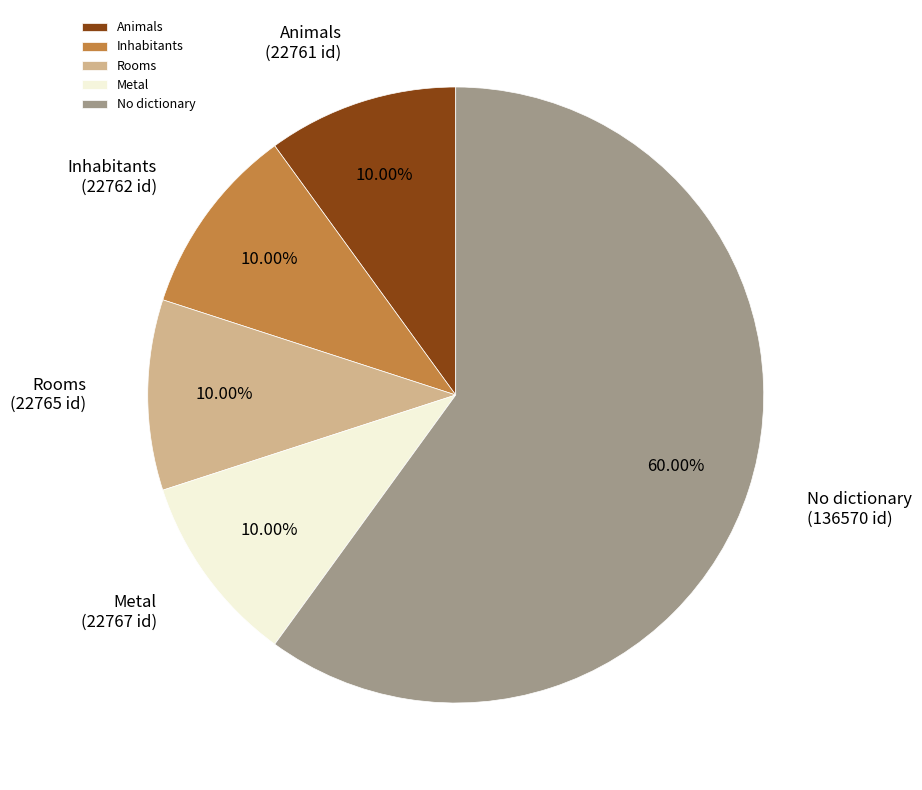

What is the majority slice?

No dictionary